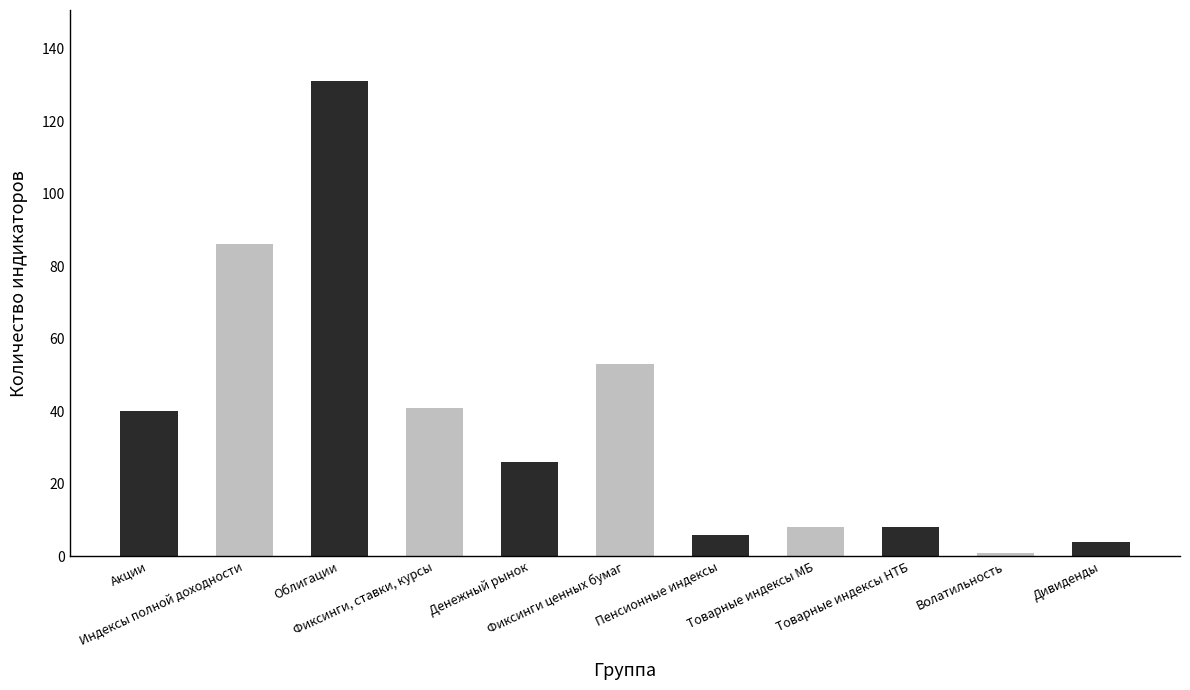

What is the sum of the values at Акции and Облигации?

171